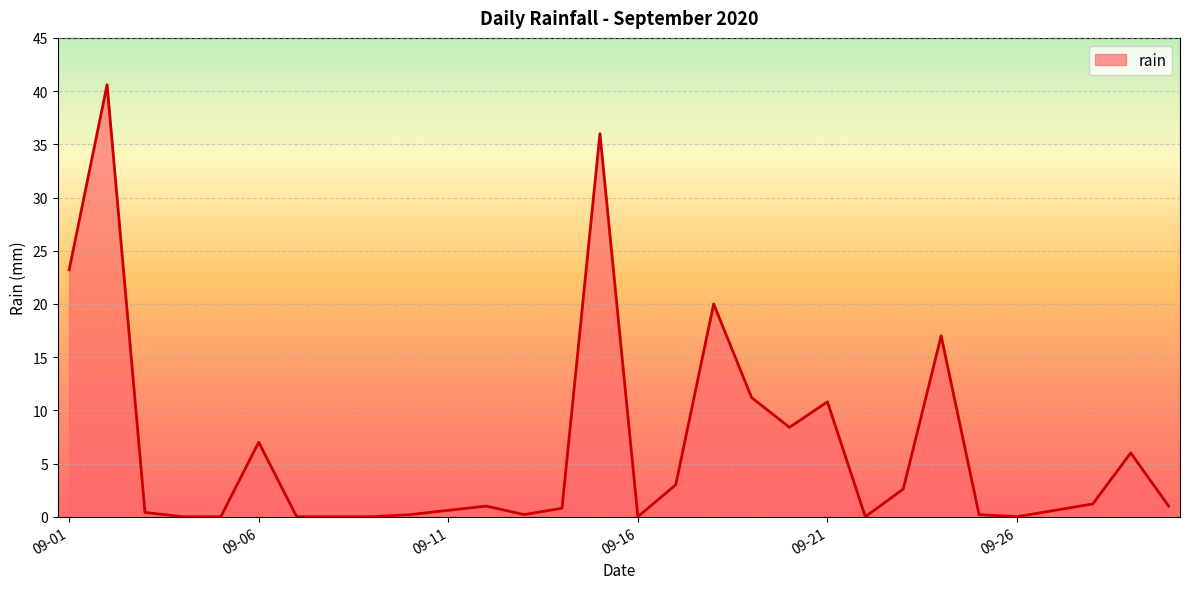

What is the difference between the maximum and minimum values?

40.6